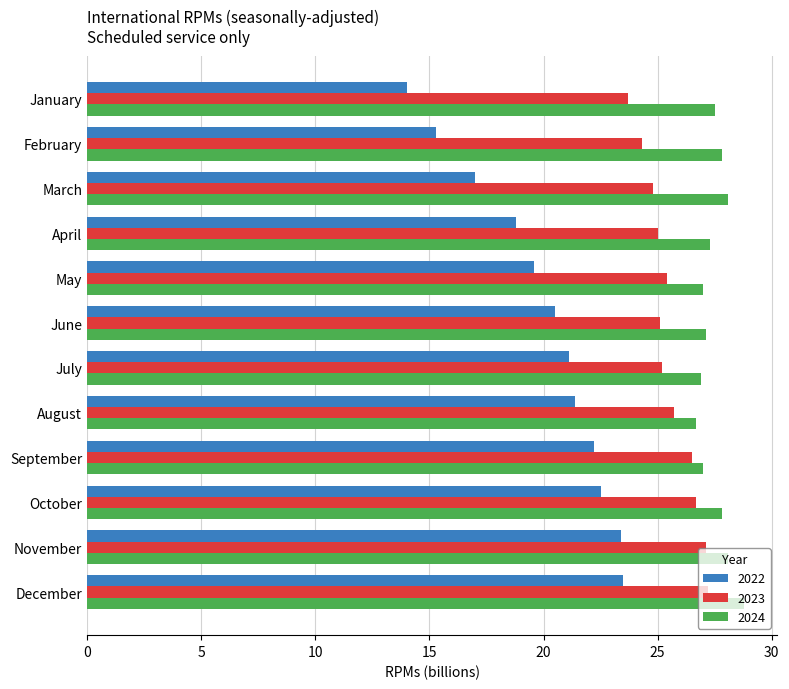

What is the difference between the maximum and second lowest values in the 2024 series?

1.9